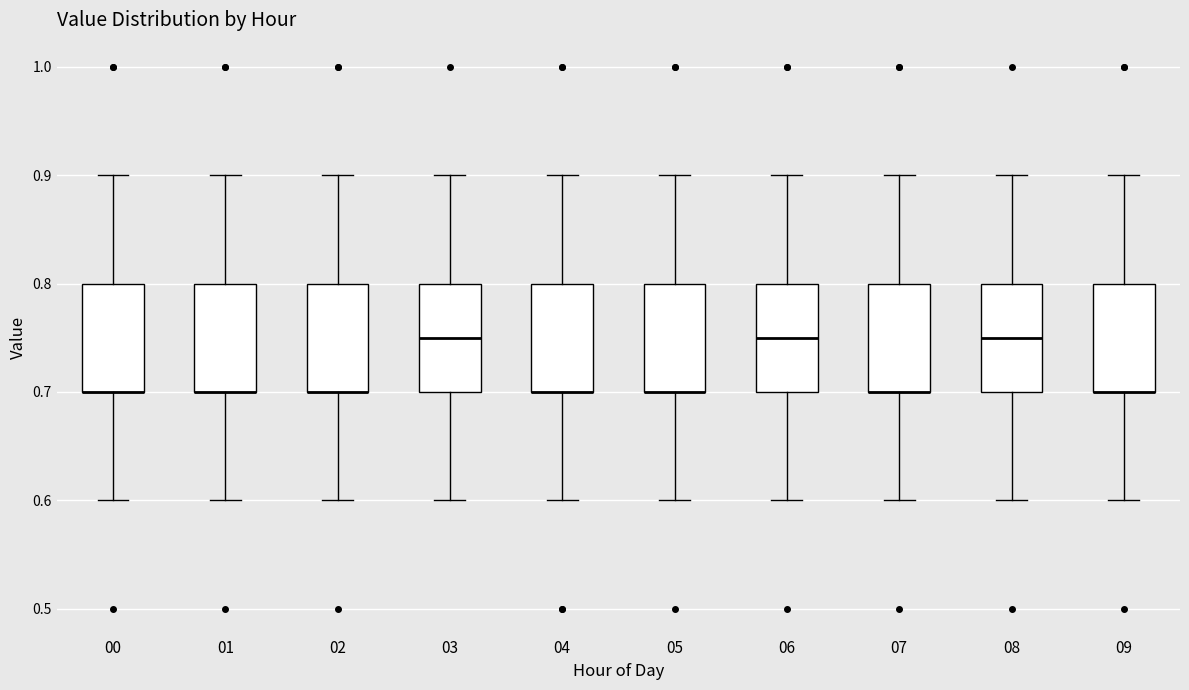

Where does the lower whisker of the box at x = 04 end on the y-axis? The values are not printed on the chart, so give them approximately, as read against the axis.

0.60